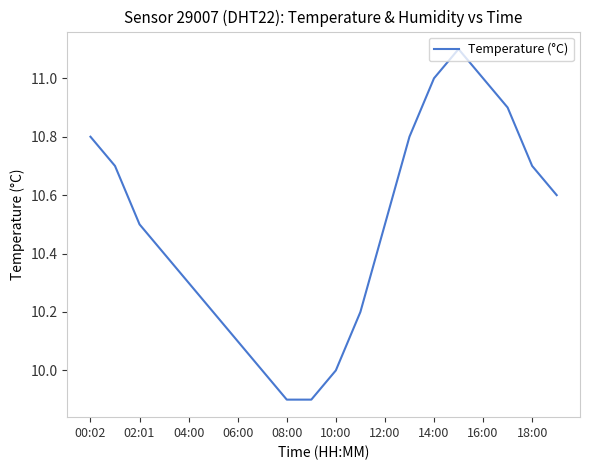

How many lines are shown in the chart?

1